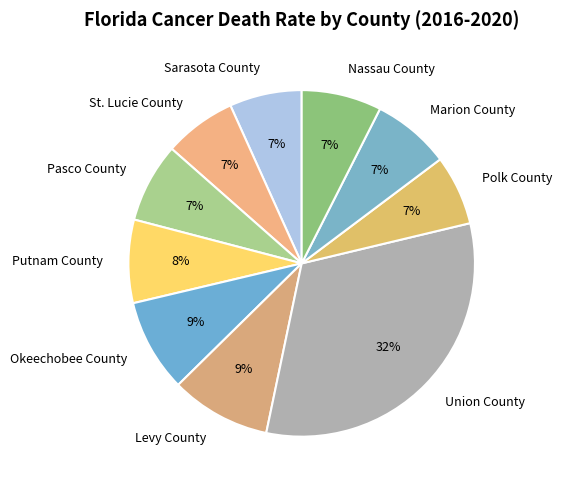

Is it true that Levy County is 24% of the pie?

False